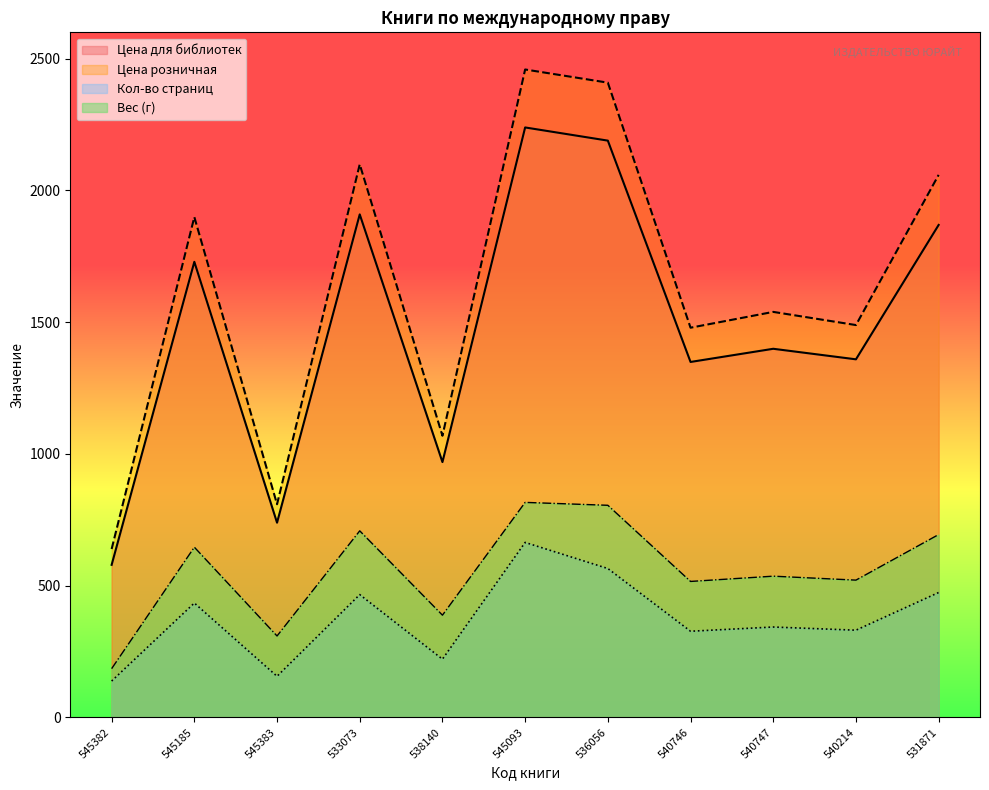

What is the label of the 3rd point from the left?

545383